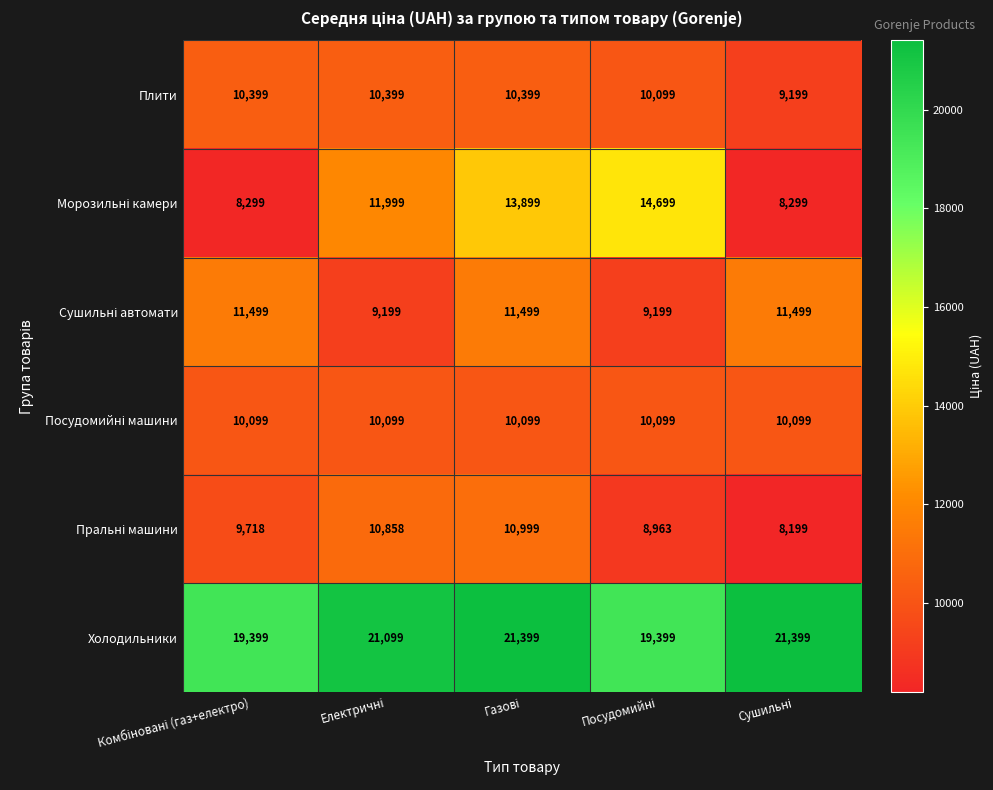

What is the average value of the Холодильники series?

20539